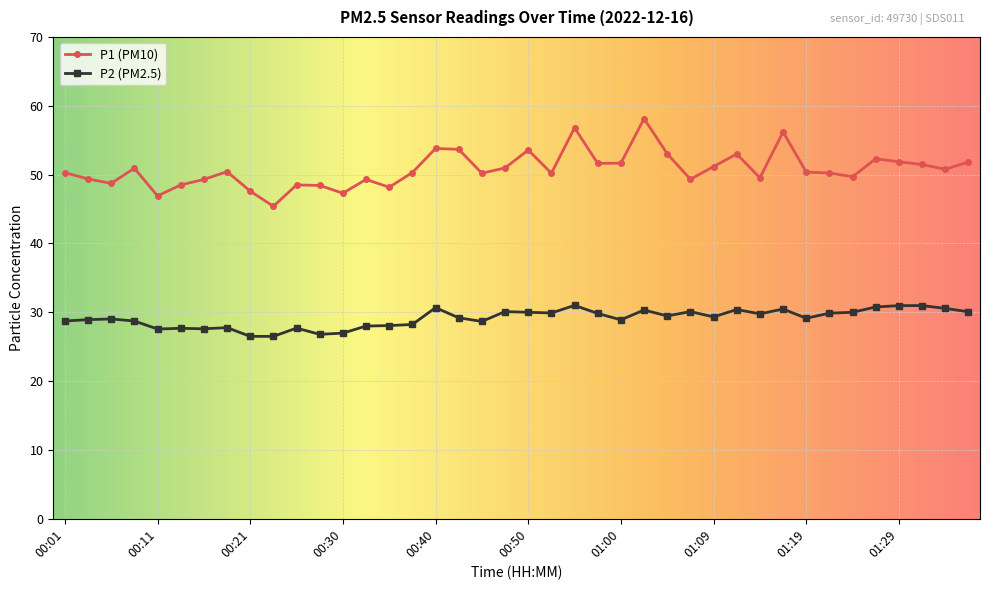

What are all the series names shown in the legend?

P1 (PM10), P2 (PM2.5)